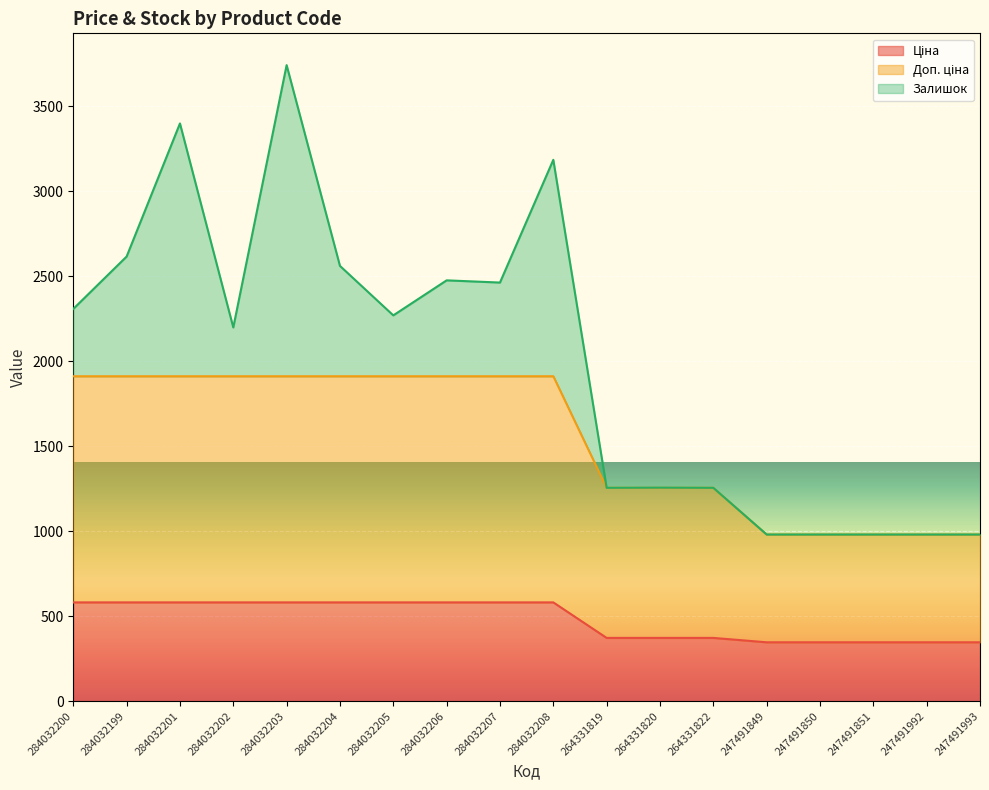

Between 284032205 and 247491850, which is larger?

284032205